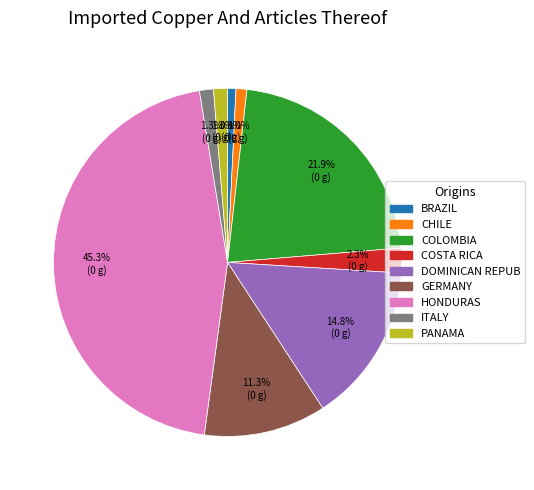

Is there any slice that represents more than half of the pie?

No